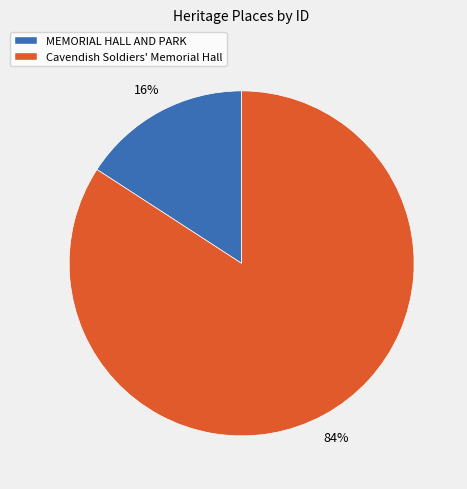

Which slice is the smallest?

MEMORIAL HALL AND PARK